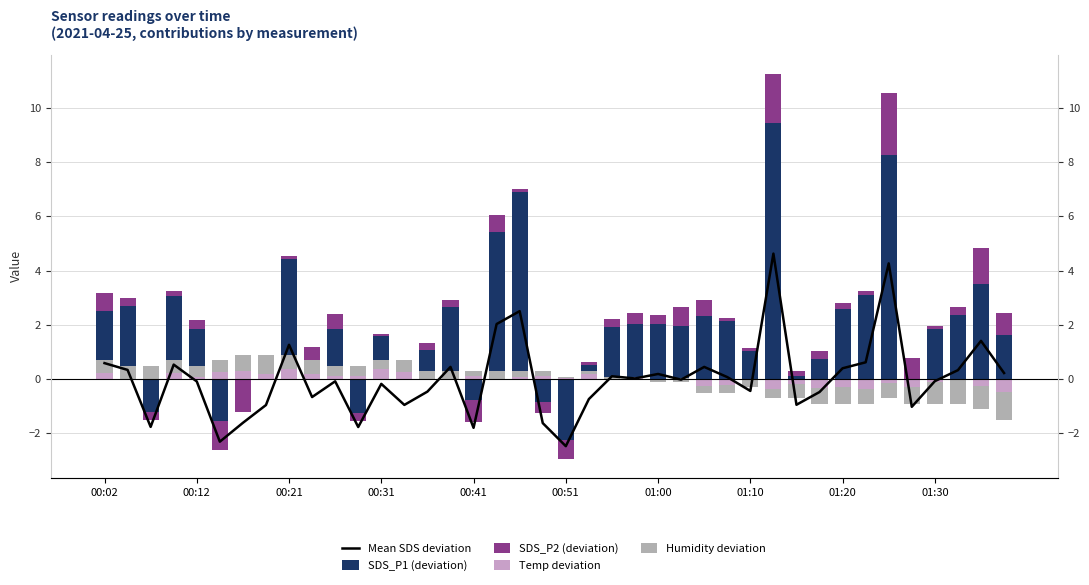

Is it true that SDS_P1 (deviation) equals 1.3 at 14?

True